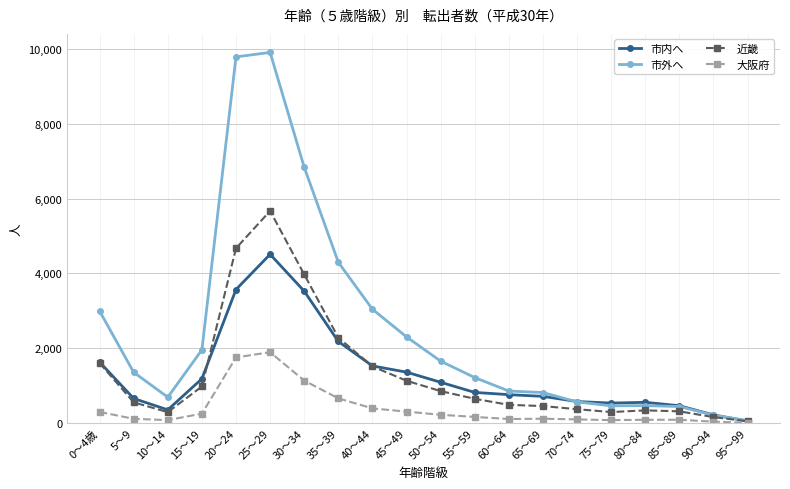

What is the label of the 4th point from the left?

15～19